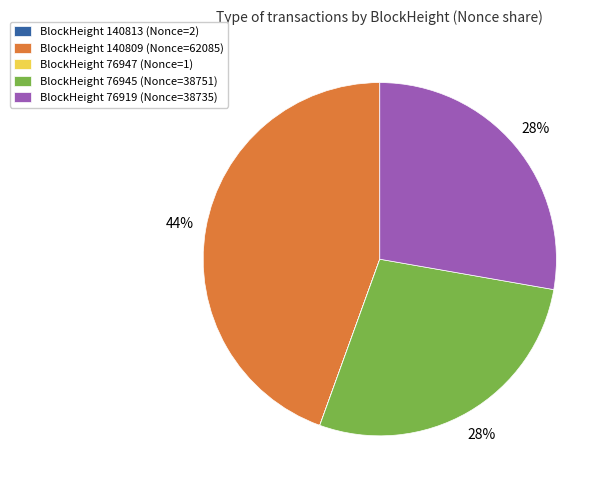

To the nearest percent, what portion does BlockHeight 76919 (Nonce=38735) represent?

28%